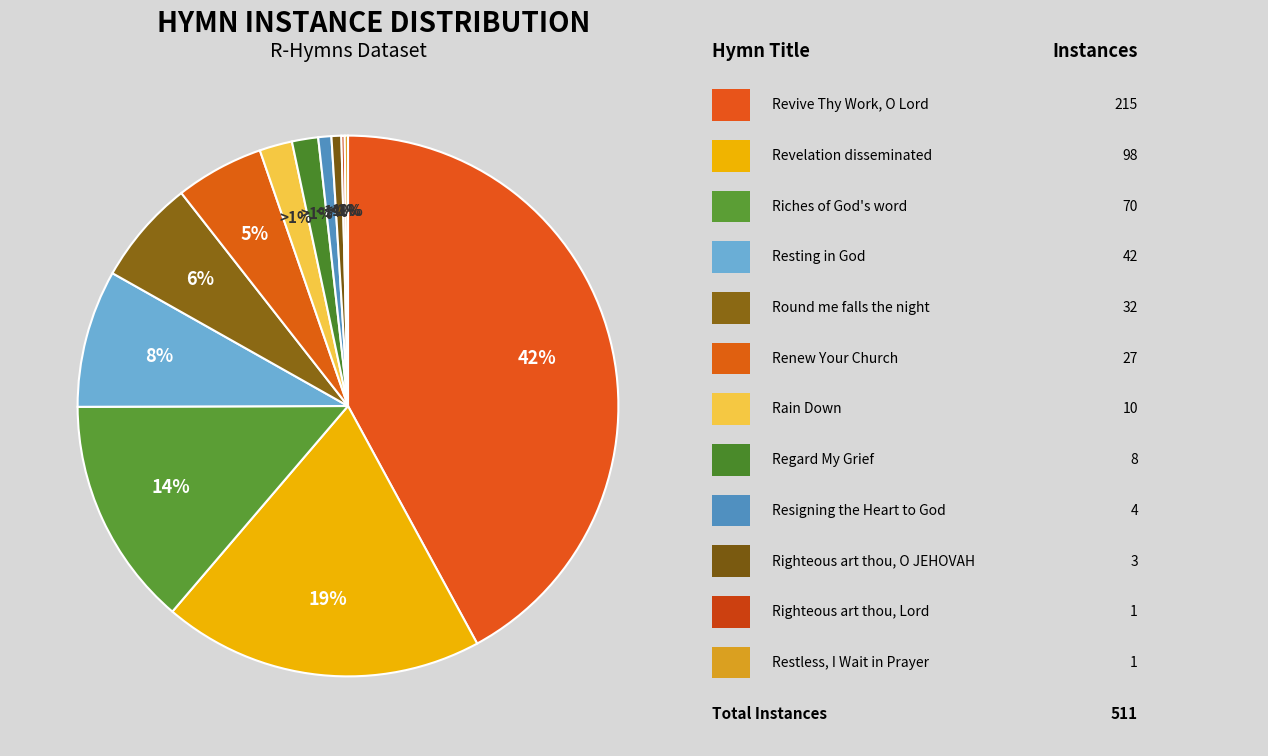

To the nearest percent, what percentage of the pie is Regard My Grief and Rescue Me?

2%